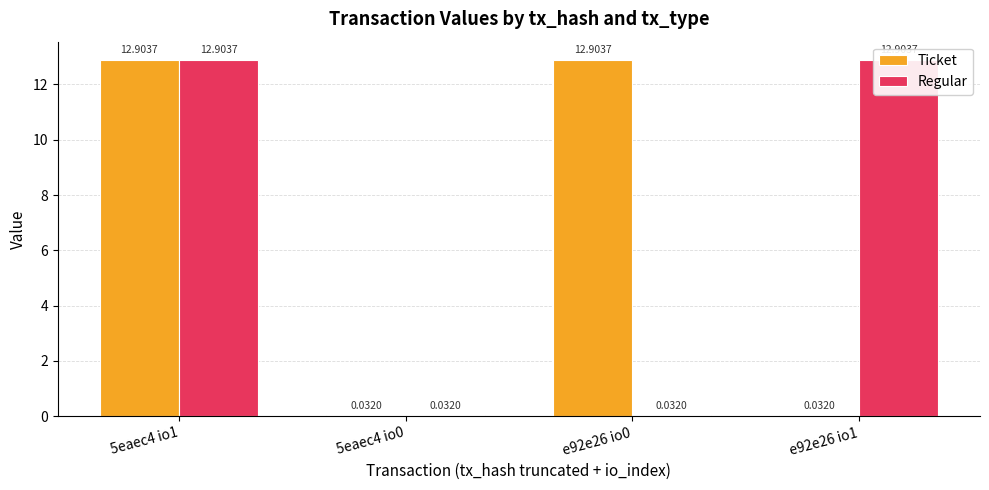

Is it true that Ticket equals 22.0 at 5eaec4 io1?

False